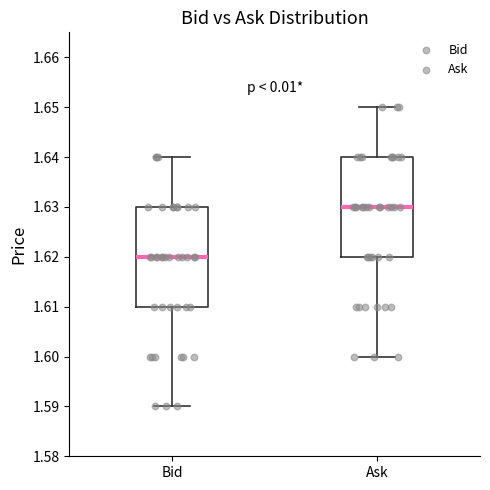

Where does the median line of the box for Ask sit on the y-axis? The values are not printed on the chart, so give them approximately, as read against the axis.

1.63